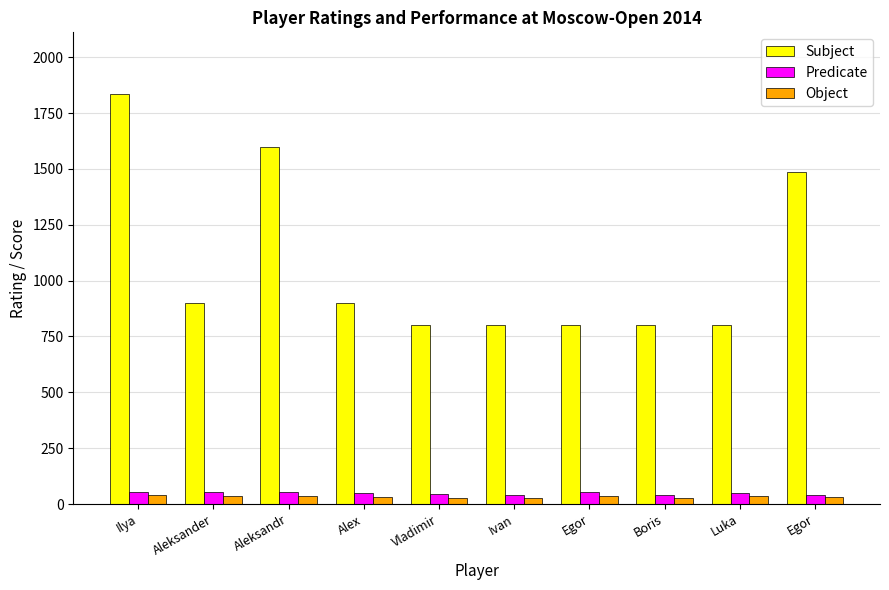

Are the bars grouped side by side (vs. stacked)?

Yes